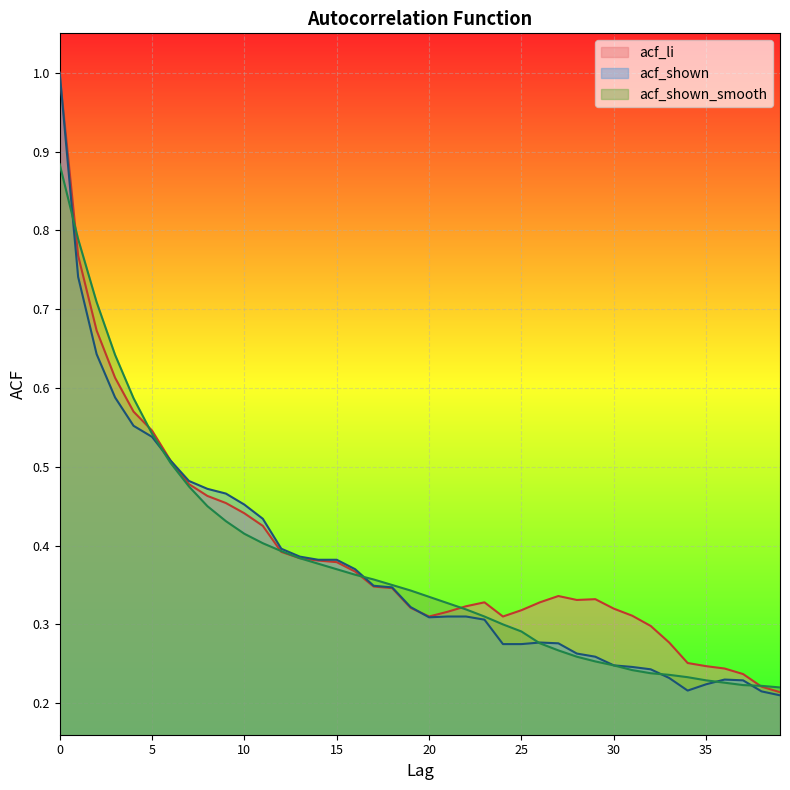

At 17, list the series in order from smallest to largest.

acf_li, acf_shown, acf_shown_smooth